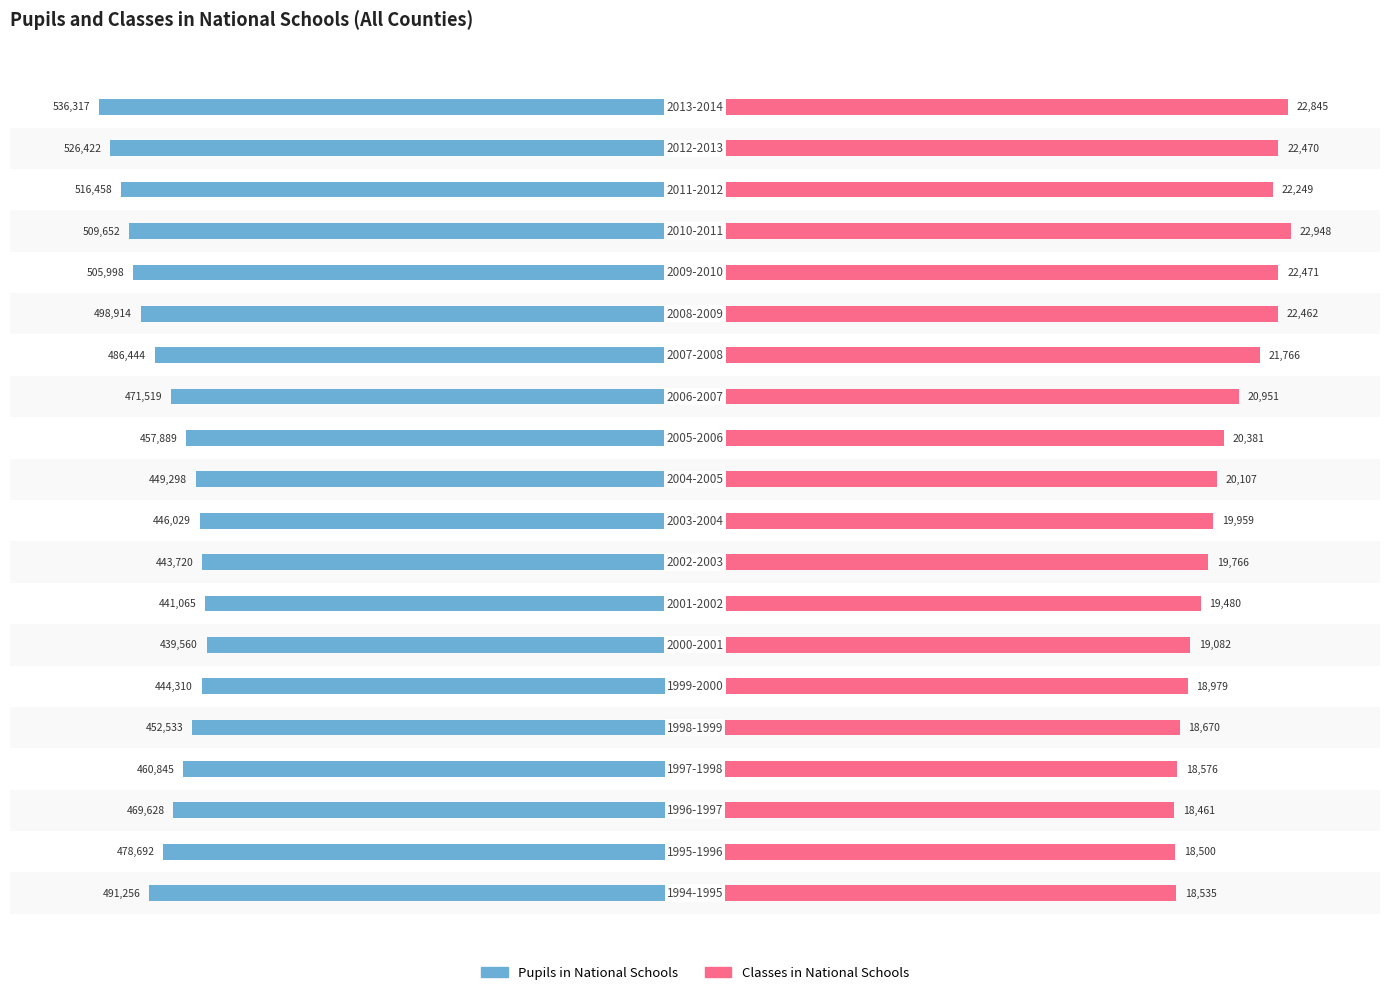

Are the bars horizontal?

Yes